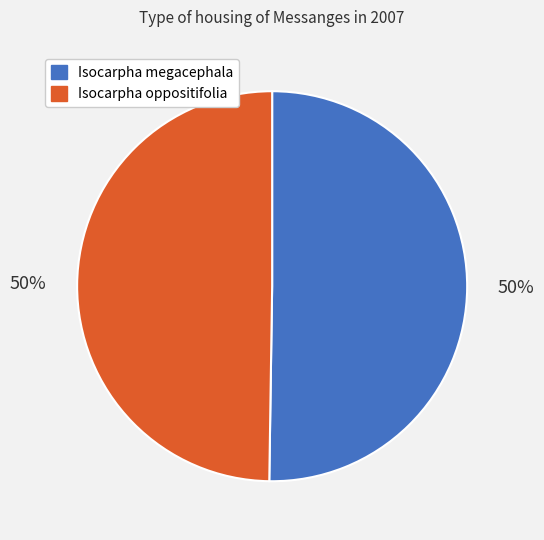

Do Isocarpha oppositifolia and Isocarpha megacephala together represent more than half of the pie?

Yes